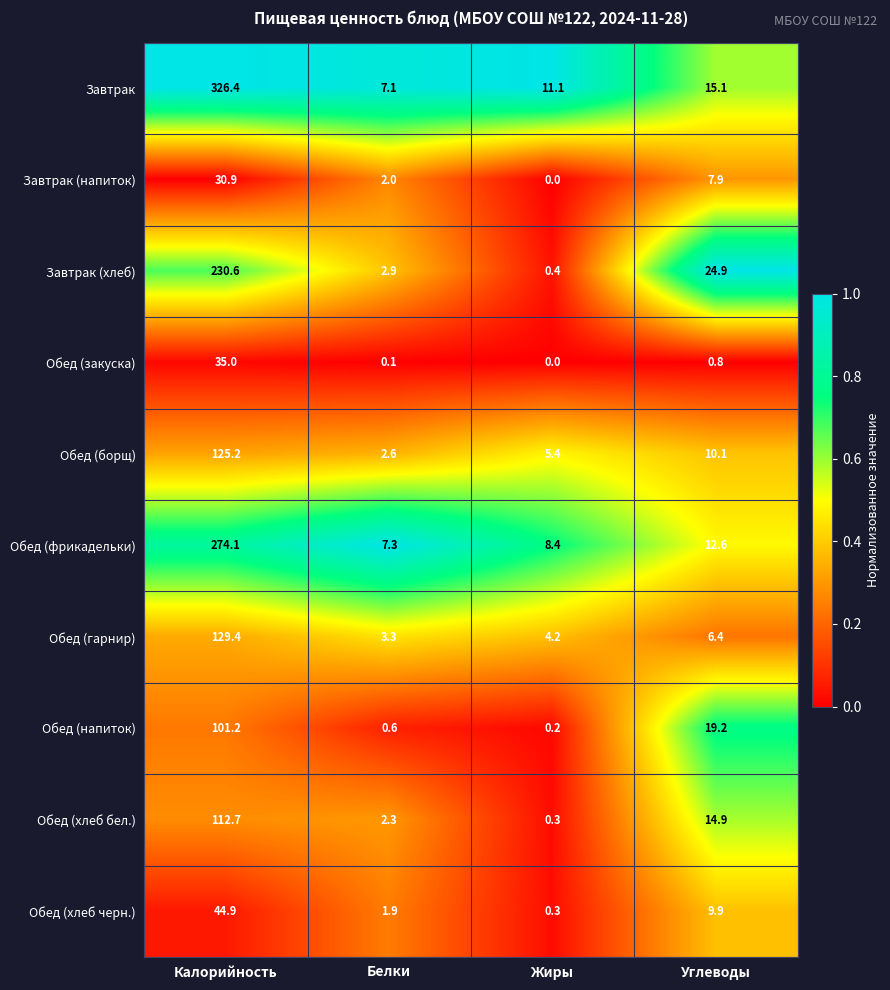

Is it true that Обед (напиток) equals 0.2 at Жиры?

True